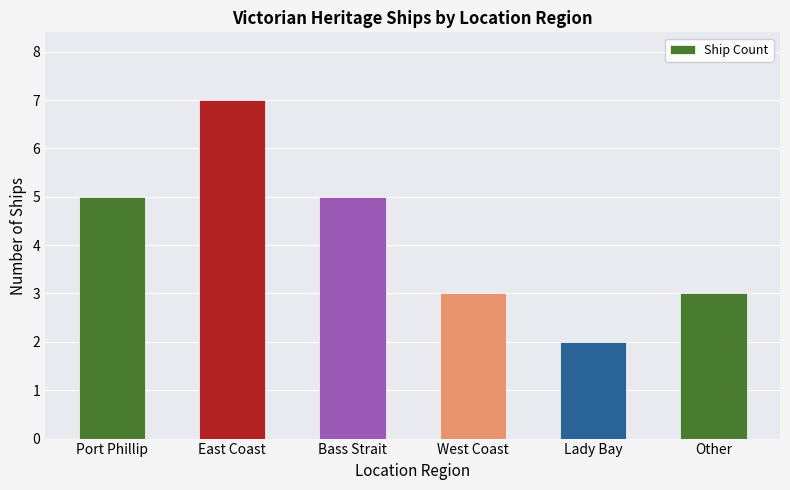

True or false: the data shows 3 at West Coast.

True